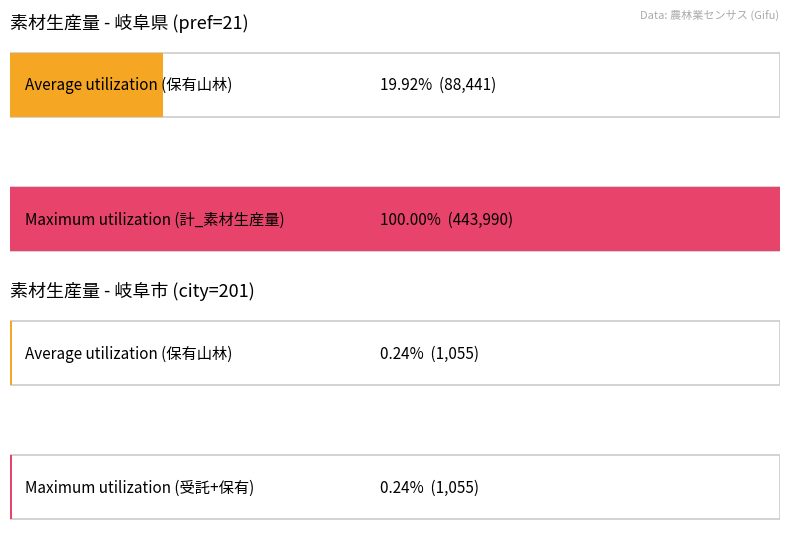

Is it true that 受託もしくは立木買いによる素材生産量_素材生産量 equals -183223 at 岐阜市 (kcity)?

False